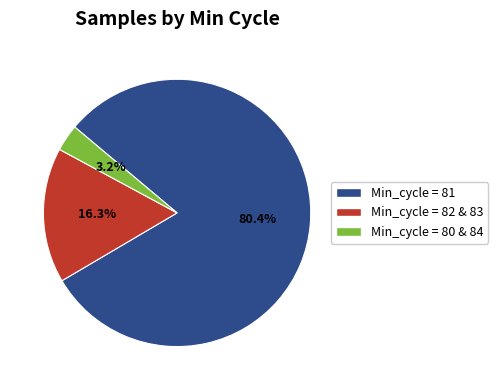

Which category has the biggest portion of the pie?

Min_cycle = 81